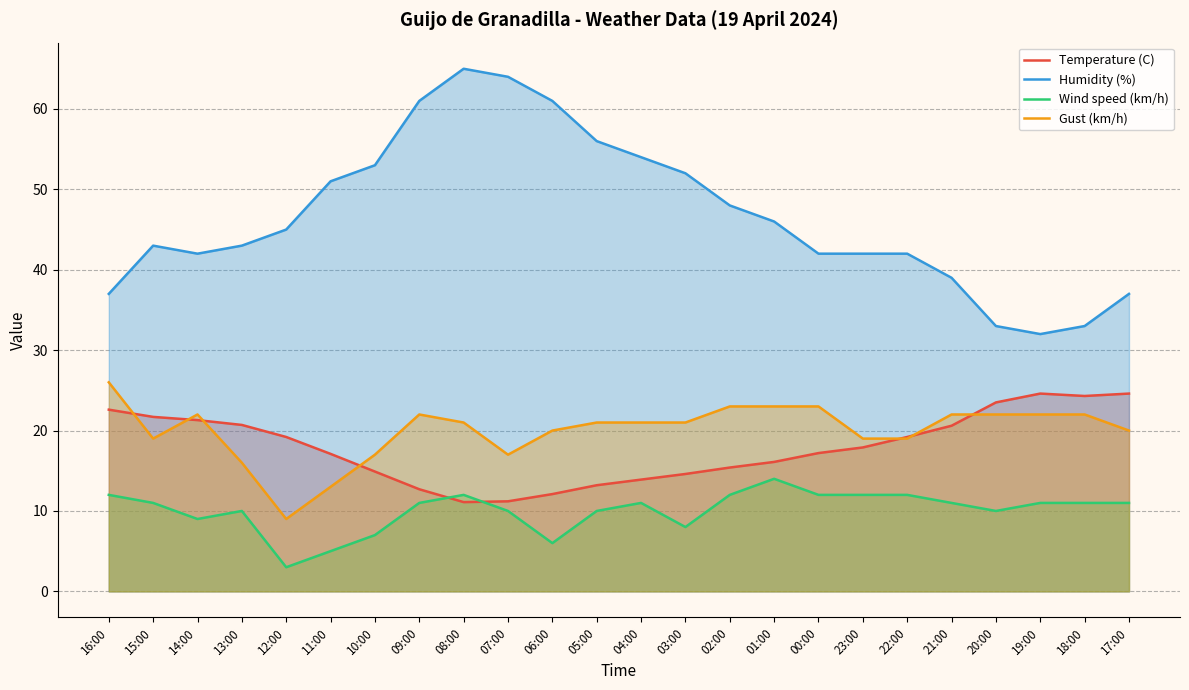

True or false: Temperature (C) has a value of 7.7 at 10:00.

False